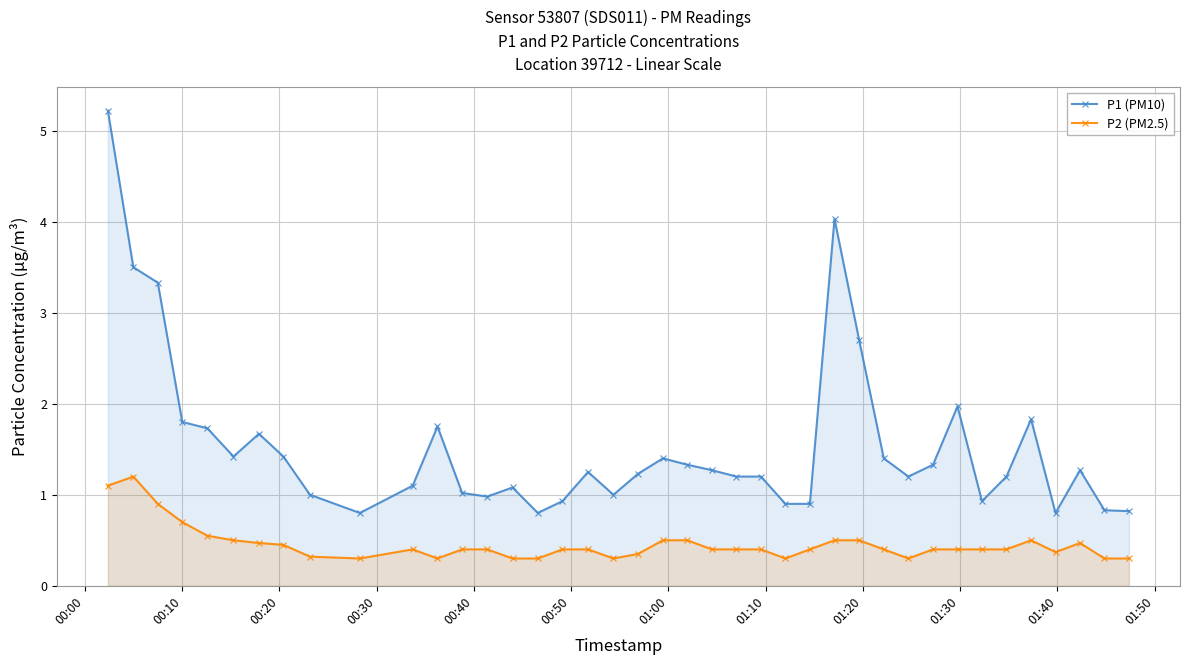

Which series has the largest range (max minus min)?

P1 (PM10)